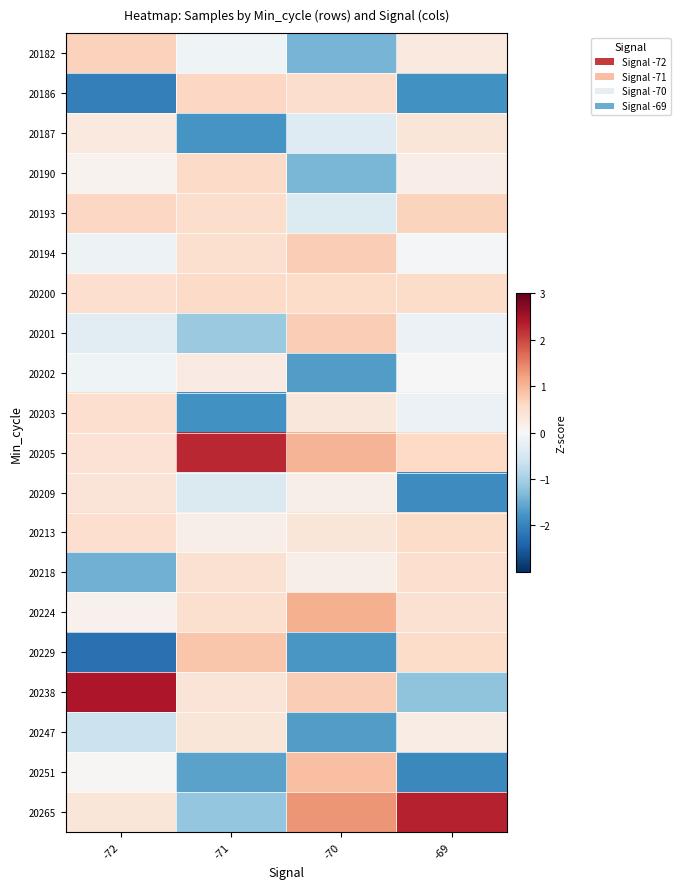

What is the minimum value shown in the chart?

-2.2